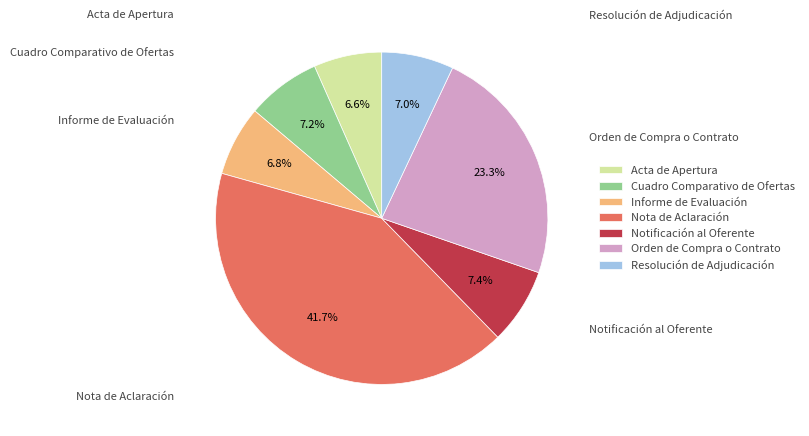

Is it true that Informe de Evaluación is 7% of the pie?

True